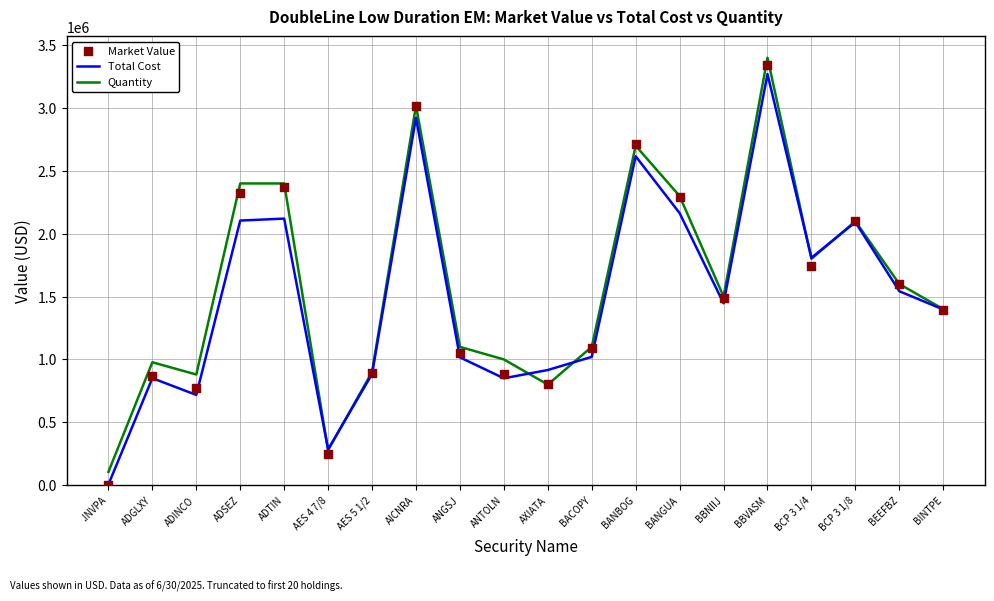

What are all the series names shown in the legend?

Total Cost, Quantity, Market Value